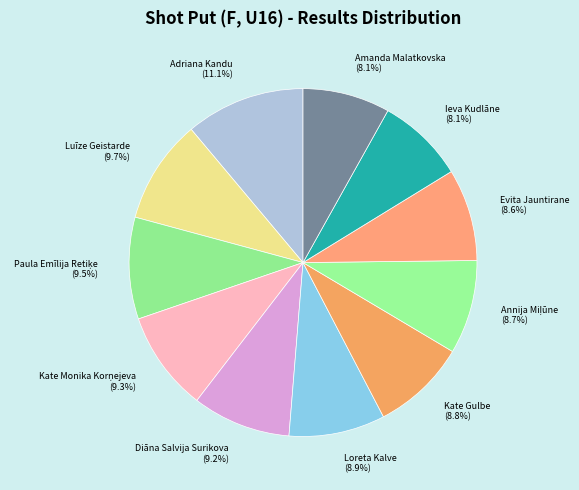

What portion of the pie excludes Loreta Kalve (8.9%)?

91.1%